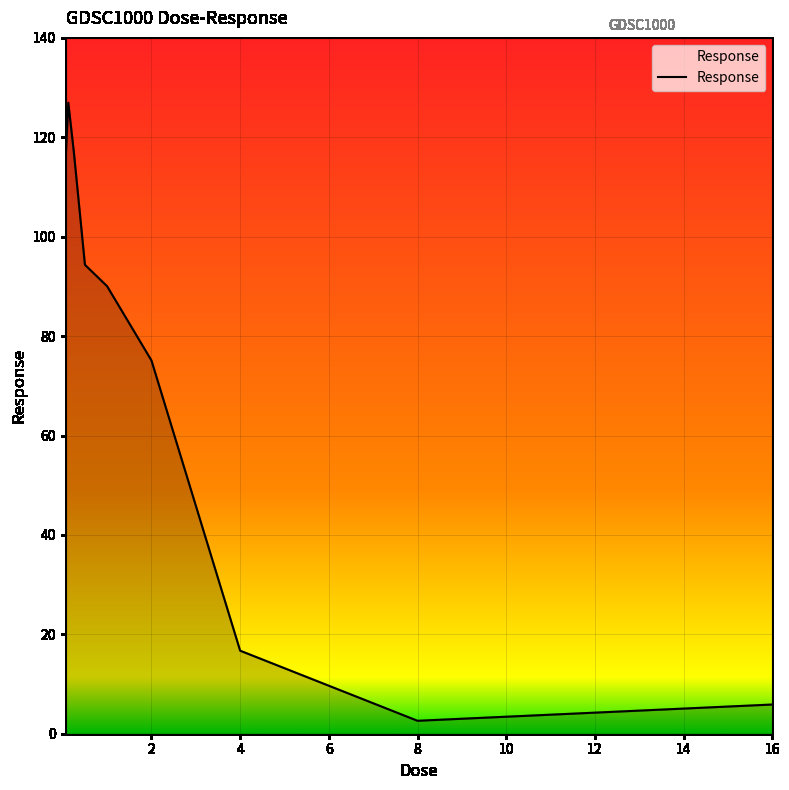

What is the greatest value displayed?

127.0